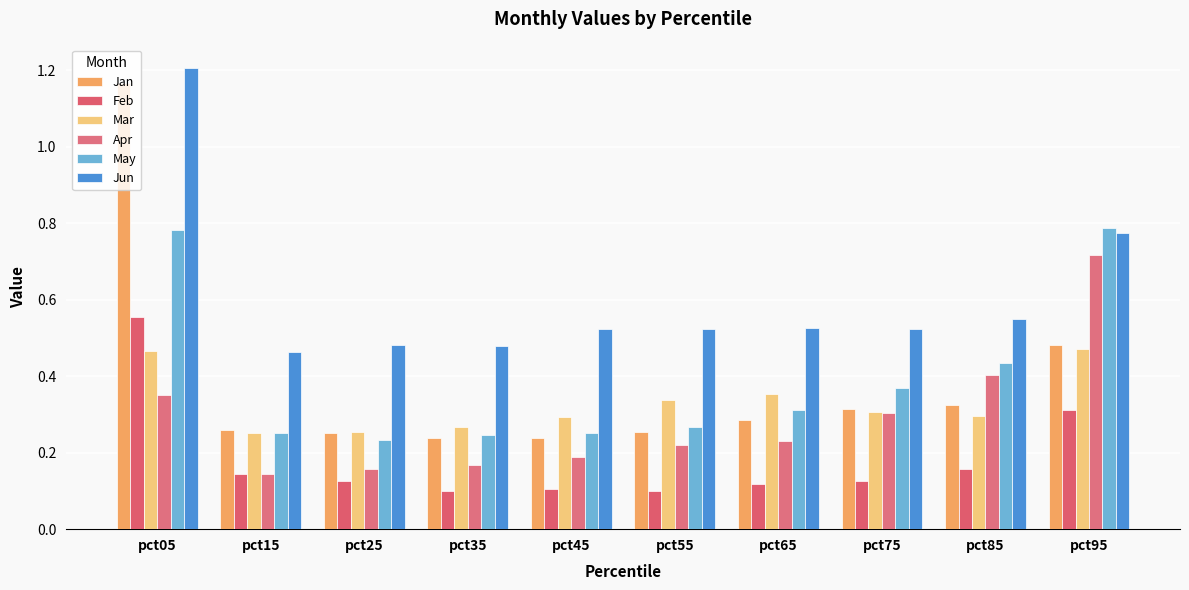

At which label does Jun reach its minimum?

pct15